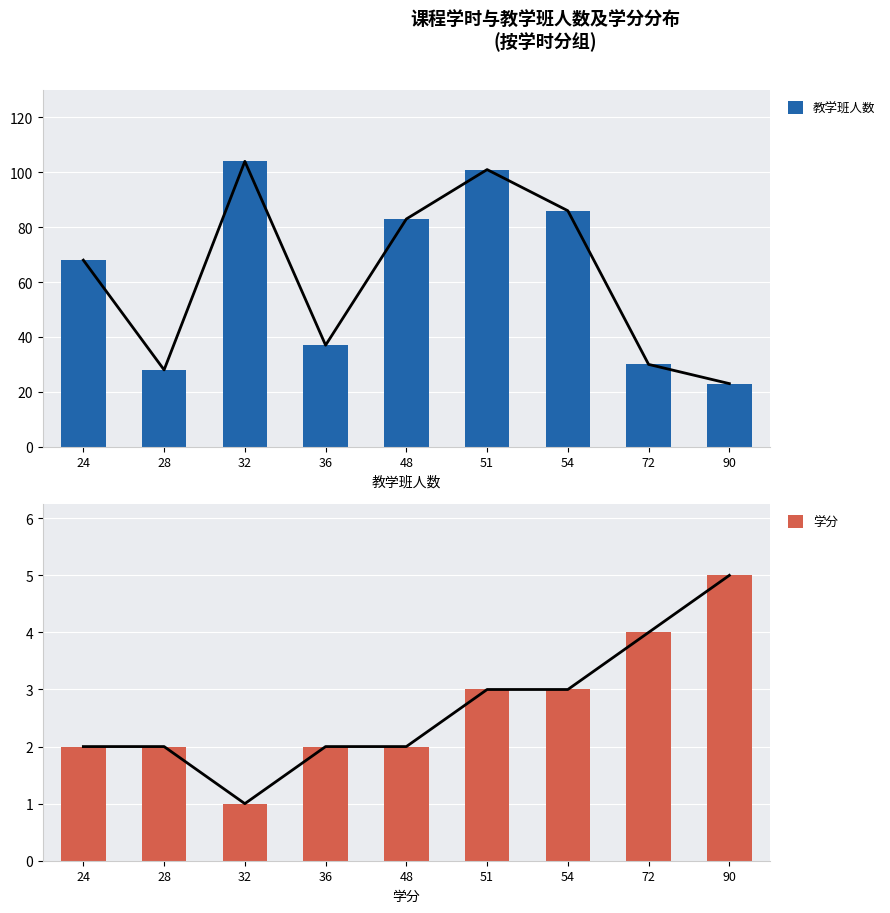

True or false: 教学班人数 has a value of 136 at 54.

False